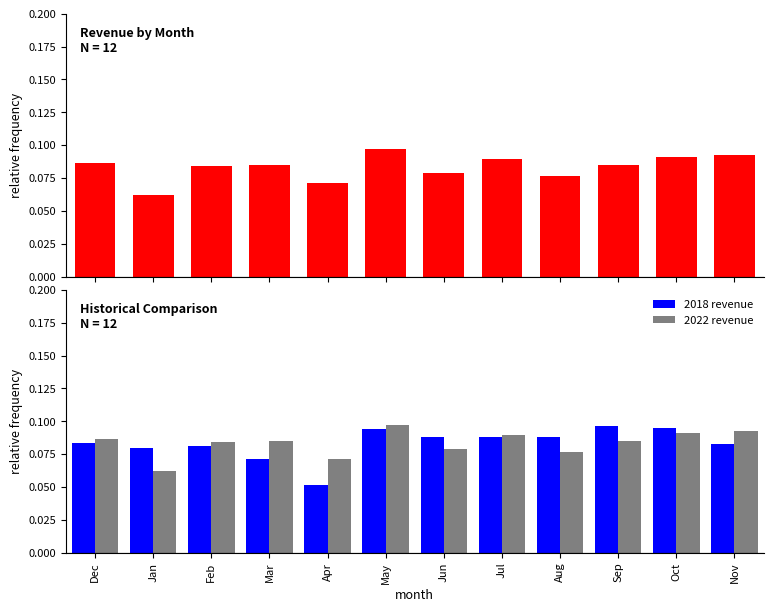

What position from the right is Apr?

8